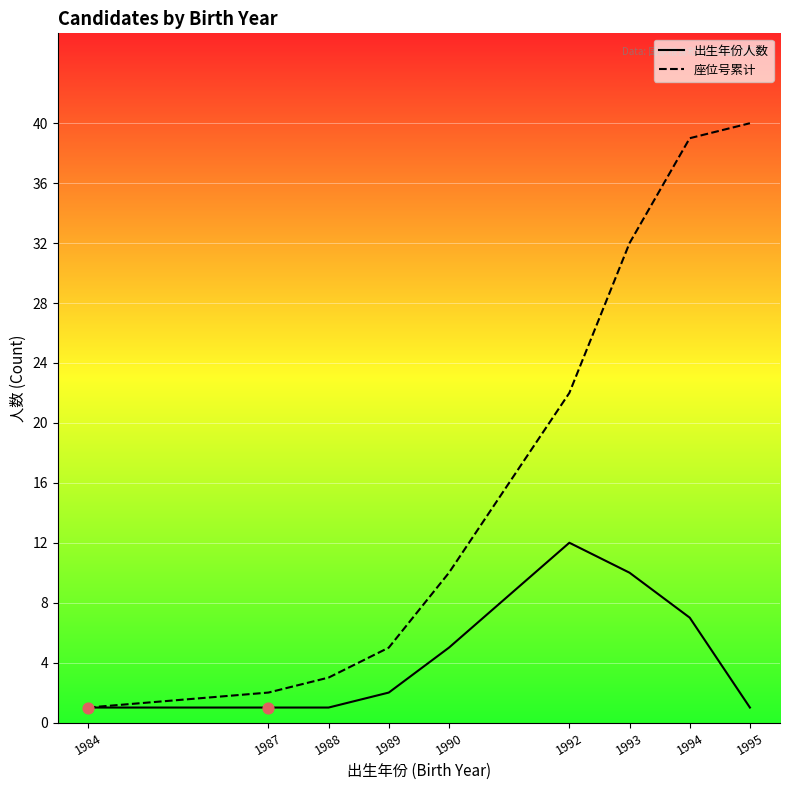

What is the total value across all series at 1990?

15